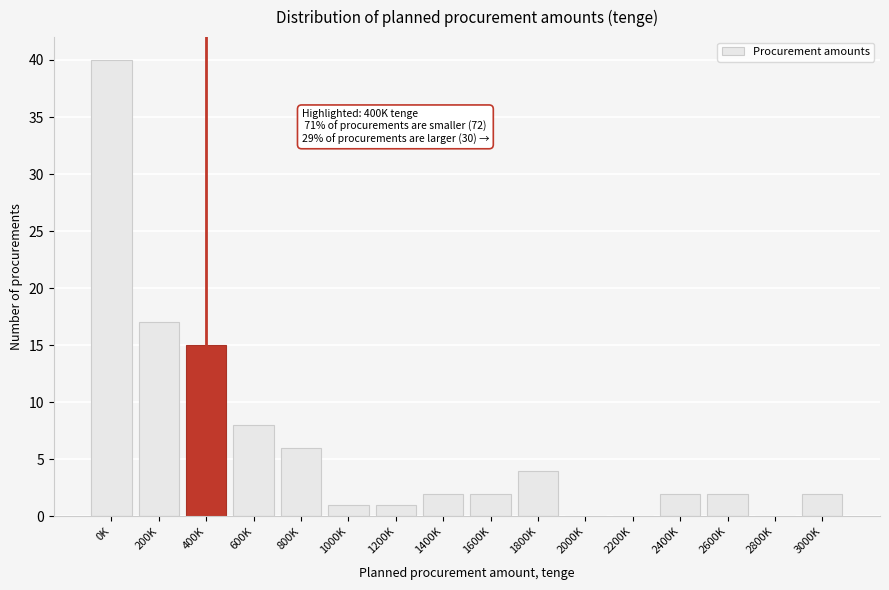

Reading left to right, extract all data points from this chart.

0K=40	200K=17	400K=15	600K=8	800K=6	1000K=1	1200K=1	1400K=2	1600K=2	1800K=4	2000K=0	2200K=0	2400K=2	2600K=2	2800K=0	3000K=2